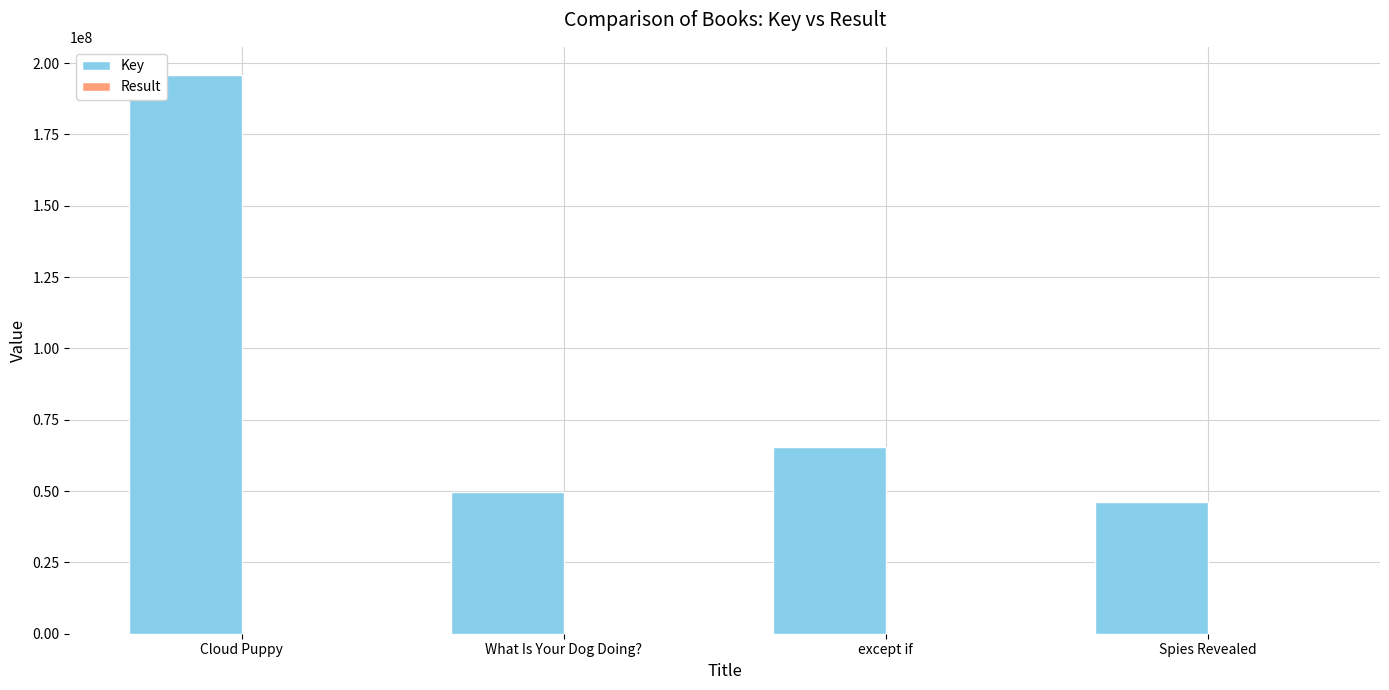

Which series changed the most between except if and Spies Revealed?

Key